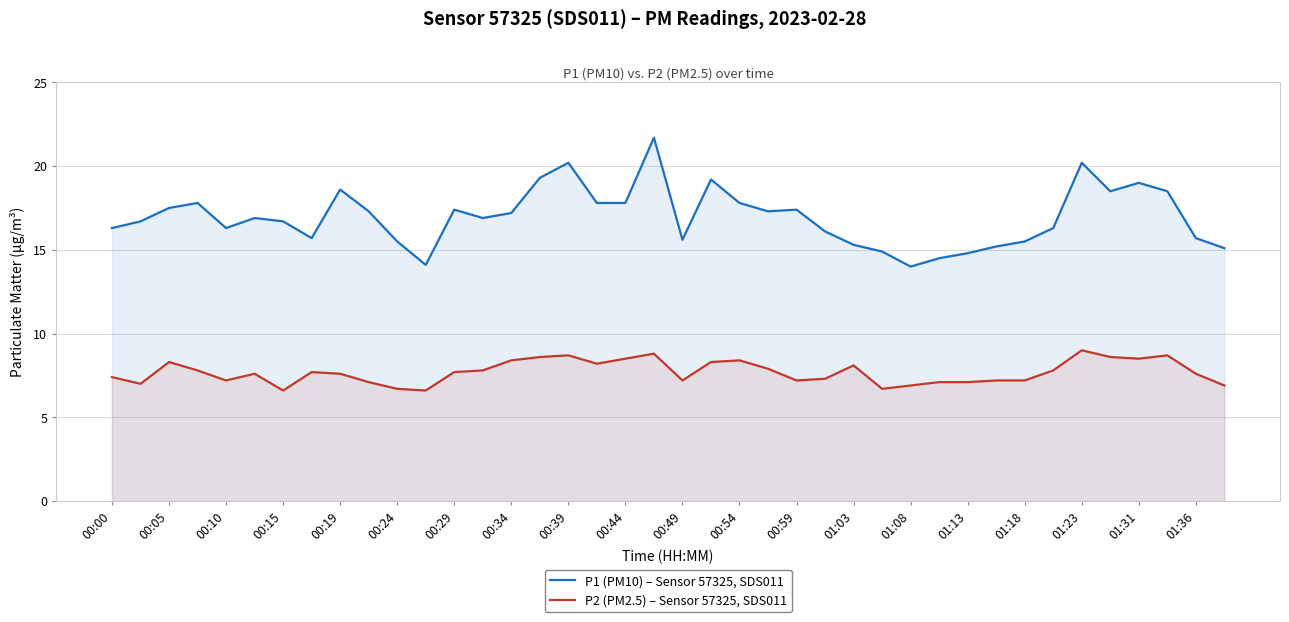

What is the spread (max minus min) of values at 23?

9.4